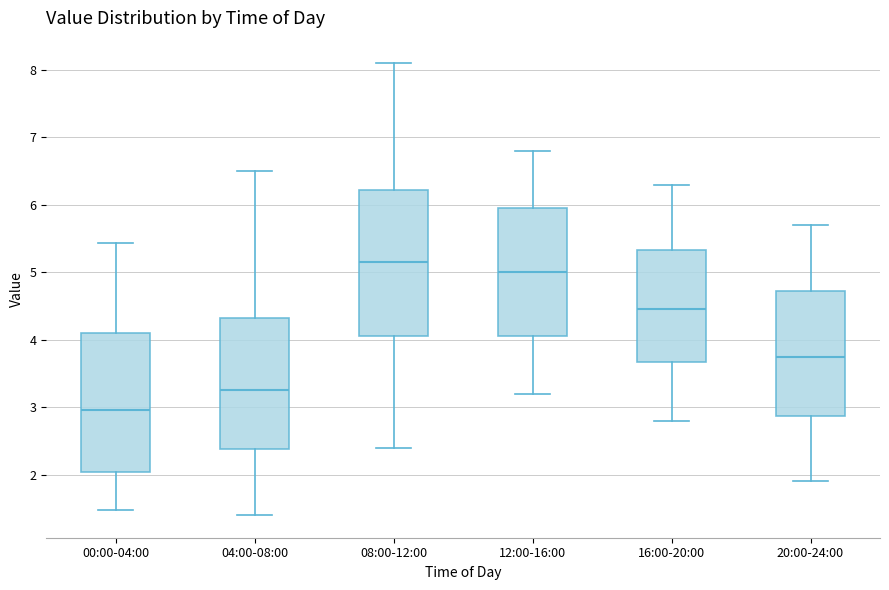

Reading left to right, read every box against the y-axis: the position of its median line, the range the box covers, and the ends of its whiskers. The values are not printed on the chart, so give them approximately, as read against the axis.

00:00-04:00: median 3.0, box 2.0 to 4.1, whiskers 1.5 to 5.4
04:00-08:00: median 3.3, box 2.4 to 4.3, whiskers 1.4 to 6.5
08:00-12:00: median 5.2, box 4.1 to 6.2, whiskers 2.4 to 8.1
12:00-16:00: median 5.0, box 4.1 to 6.0, whiskers 3.2 to 6.8
16:00-20:00: median 4.5, box 3.7 to 5.3, whiskers 2.8 to 6.3
20:00-24:00: median 3.8, box 2.9 to 4.7, whiskers 1.9 to 5.7